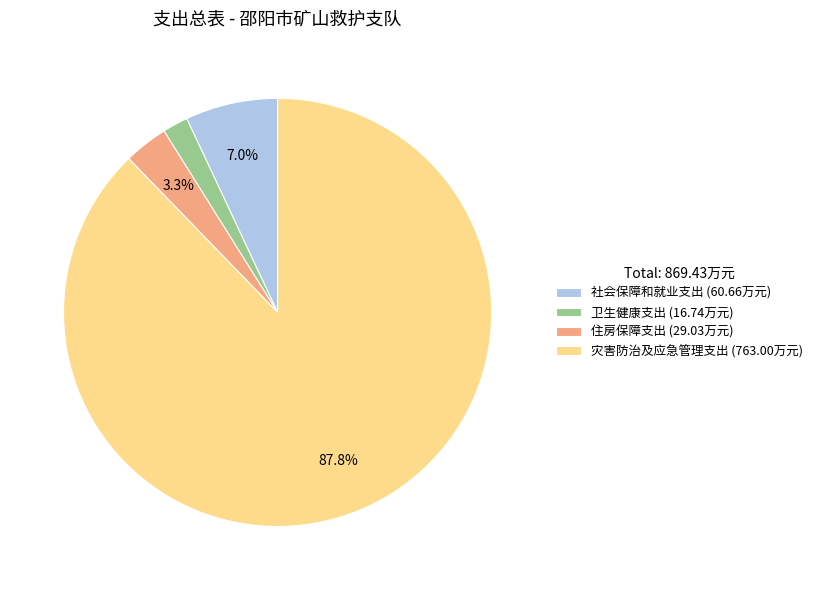

Which slice is the largest?

灾害防治及应急管理支出